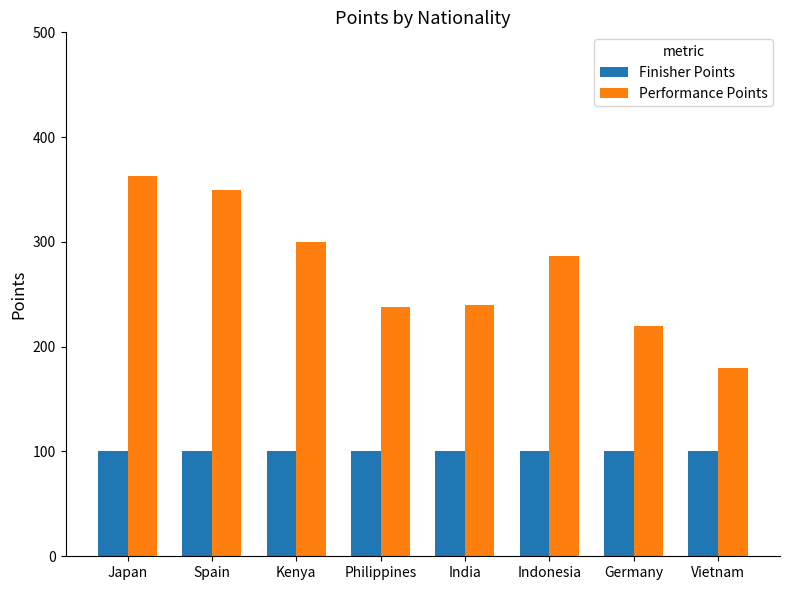

What is the smallest value displayed?

100.0